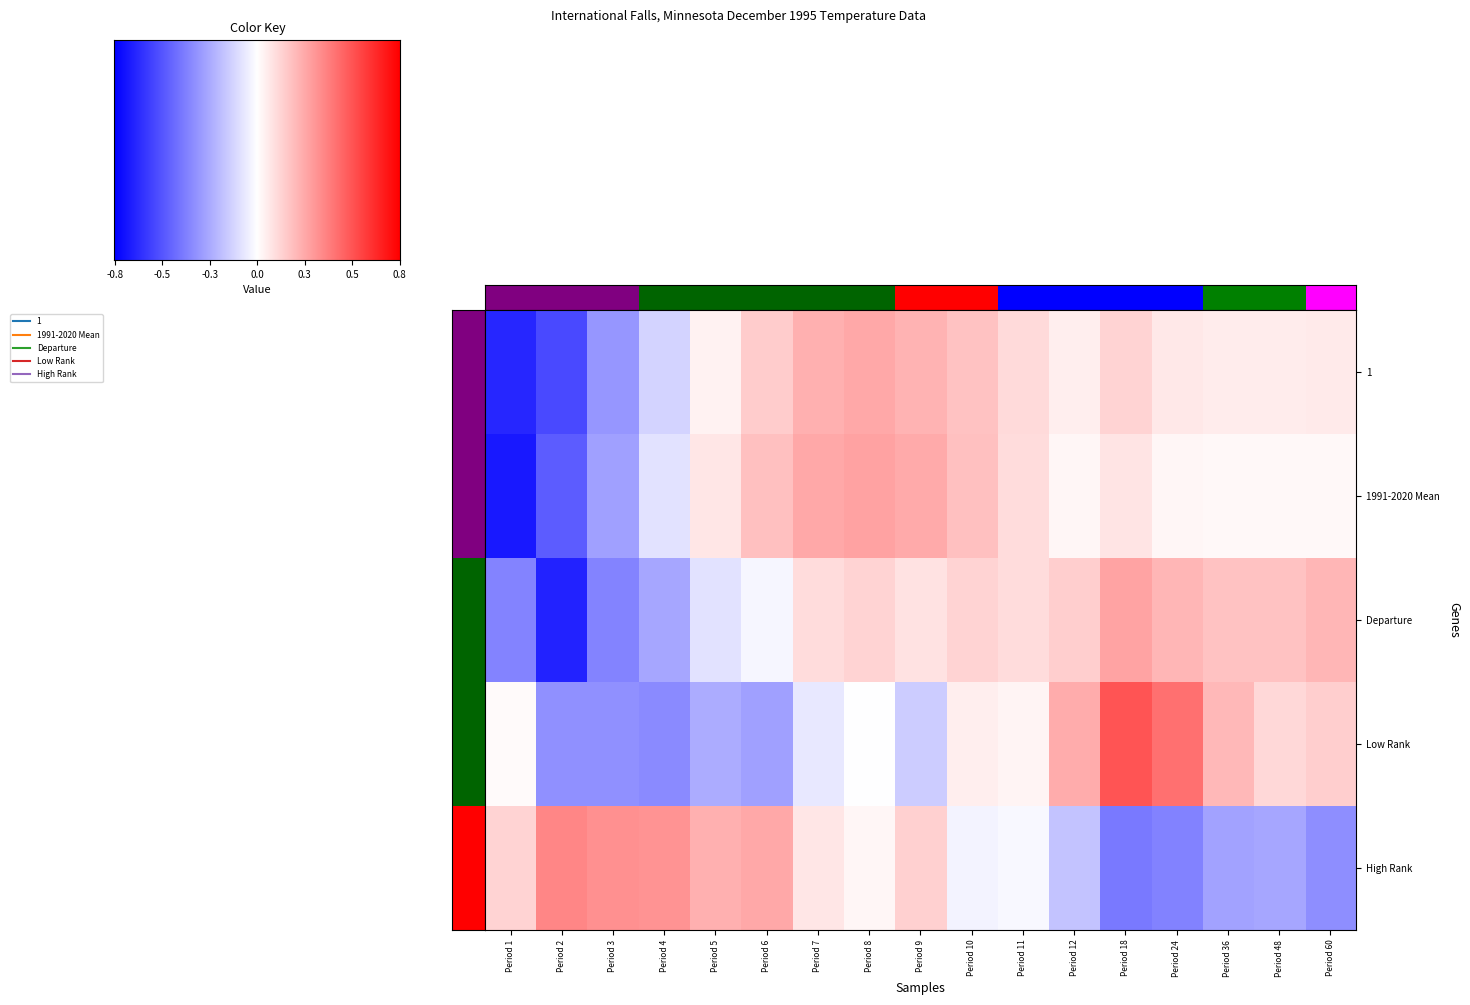

Reading left to right, extract all data points from this chart.

1: Period 1=-0.8	Period 2=-0.7	Period 3=-0.4	Period 4=-0.2	Period 5=0.1	Period 6=0.2	Period 7=0.3	Period 8=0.3	Period 9=0.3	Period 10=0.2	Period 11=0.1	Period 12=0.1	Period 18=0.2	Period 24=0.1	Period 36=0.1	Period 48=0.1	Period 60=0.1
1991-2020 Mean: Period 1=-0.9	Period 2=-0.6	Period 3=-0.4	Period 4=-0.1	Period 5=0.1	Period 6=0.2	Period 7=0.3	Period 8=0.4	Period 9=0.3	Period 10=0.2	Period 11=0.1	Period 12=0.0	Period 18=0.1	Period 24=0.0	Period 36=0.0	Period 48=0.0	Period 60=0.0
Departure: Period 1=-0.5	Period 2=-0.9	Period 3=-0.5	Period 4=-0.3	Period 5=-0.1	Period 6=-0.0	Period 7=0.1	Period 8=0.2	Period 9=0.1	Period 10=0.2	Period 11=0.1	Period 12=0.2	Period 18=0.4	Period 24=0.3	Period 36=0.2	Period 48=0.2	Period 60=0.3
Low Rank: Period 1=0.0	Period 2=-0.4	Period 3=-0.4	Period 4=-0.5	Period 5=-0.3	Period 6=-0.4	Period 7=-0.1	Period 8=-0.0	Period 9=-0.2	Period 10=0.1	Period 11=0.0	Period 12=0.3	Period 18=0.7	Period 24=0.6	Period 36=0.3	Period 48=0.2	Period 60=0.2
High Rank: Period 1=0.2	Period 2=0.5	Period 3=0.4	Period 4=0.4	Period 5=0.3	Period 6=0.3	Period 7=0.1	Period 8=0.0	Period 9=0.2	Period 10=-0.0	Period 11=-0.0	Period 12=-0.2	Period 18=-0.5	Period 24=-0.5	Period 36=-0.4	Period 48=-0.3	Period 60=-0.4